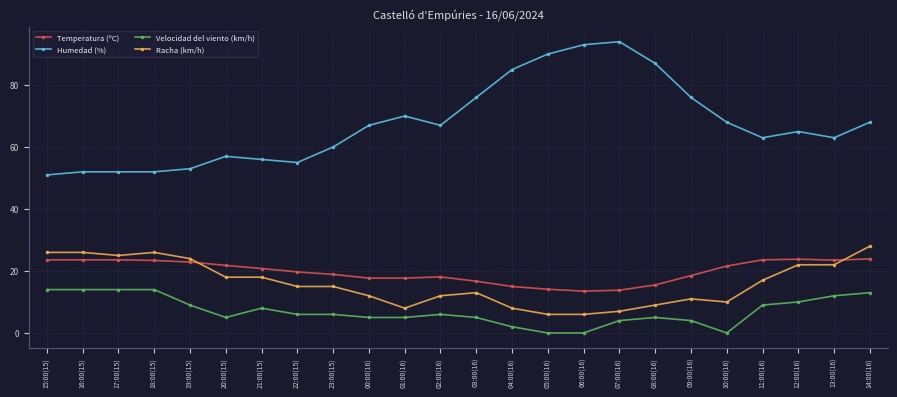

True or false: Velocidad del viento (km/h) has more than 1 points higher than both neighbors.

True